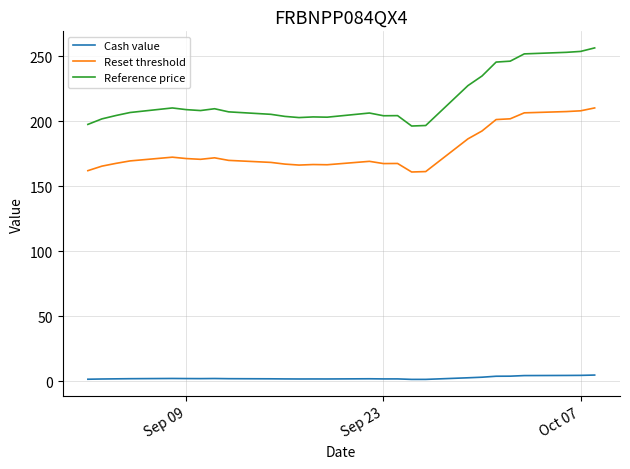

True or false: Reset threshold and Cash value cross at least once.

False